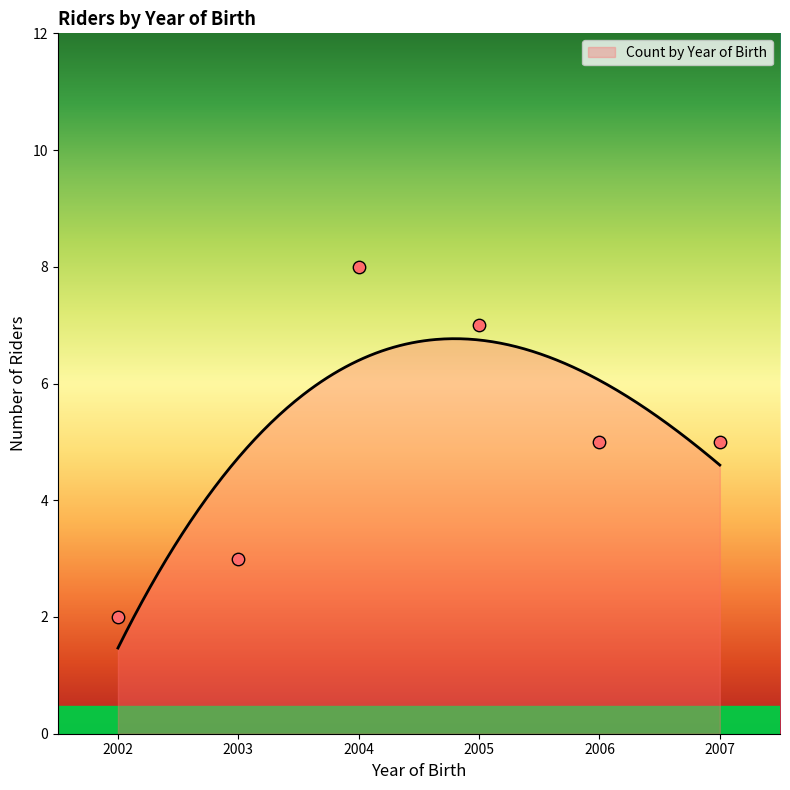

What is the maximum value for Count by Year of Birth?

6.8